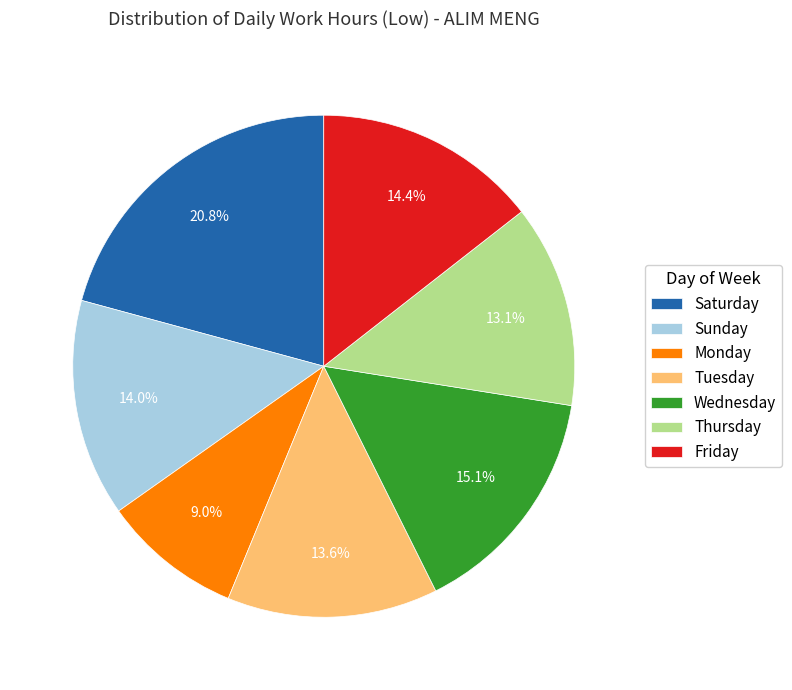

Which slice is the largest?

Saturday